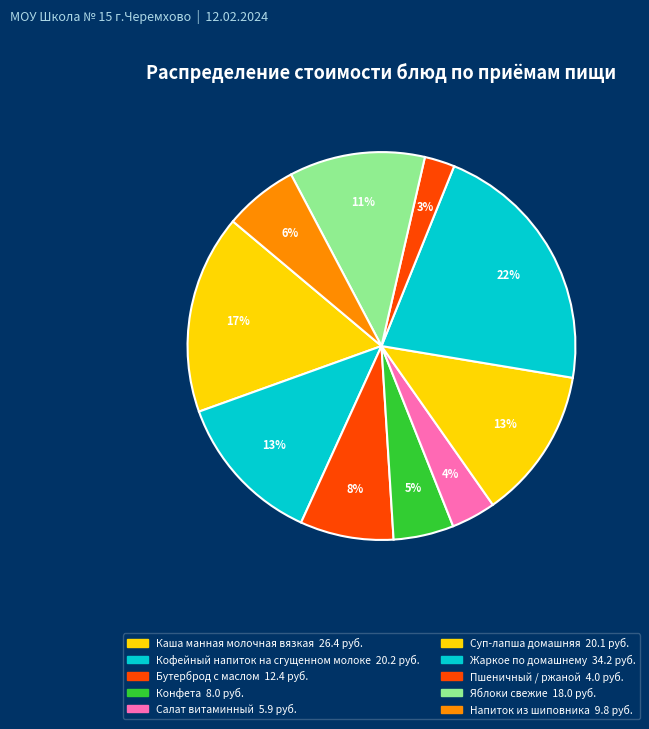

True or false: Бутерброд с маслом accounts for 8% of the total.

True